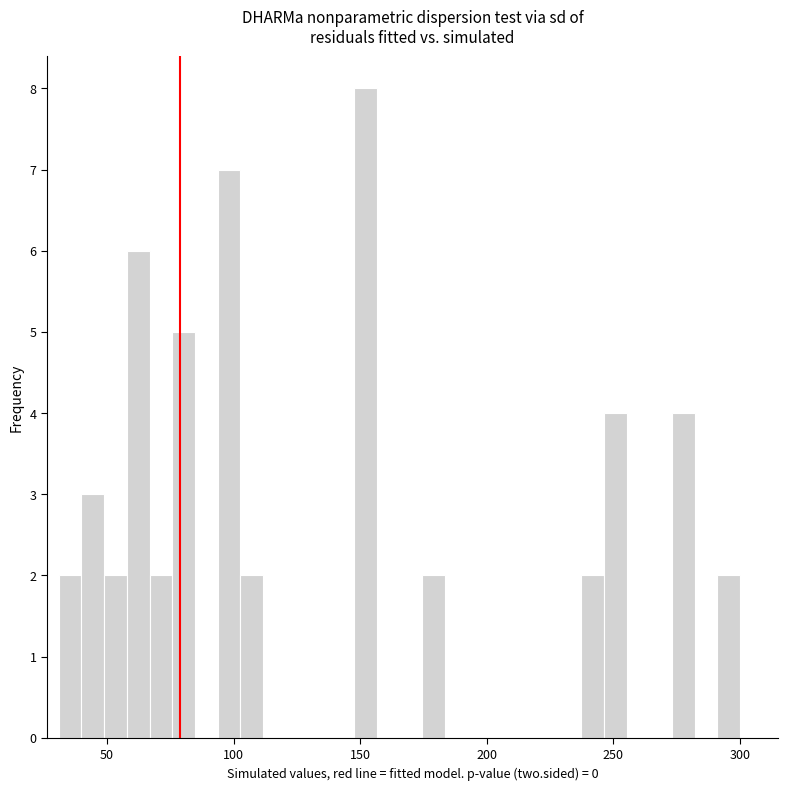

Read against the x-axis, roughly where is the centre of the tallest bar?

150